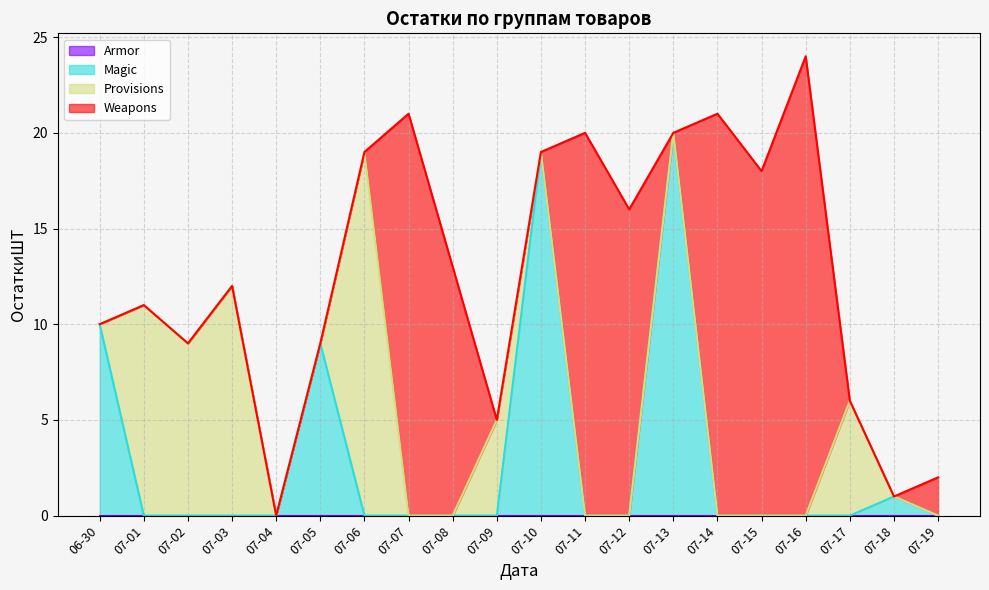

At which label does Kings Landing Armor reach its peak?

2014-06-30